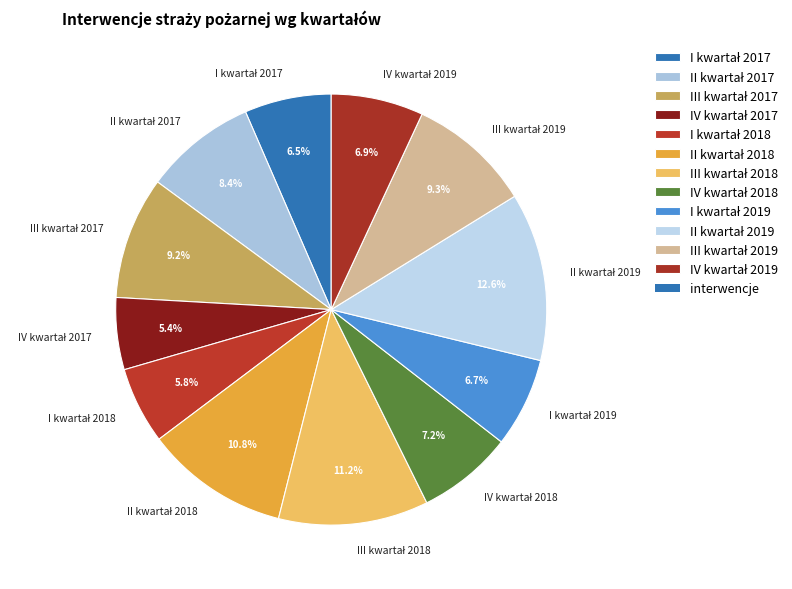

Is there a majority slice in this chart?

No